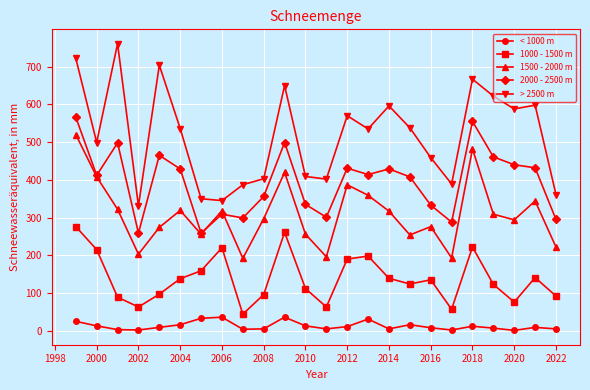

How many interior local valleys does the < 1000 m series have?

6